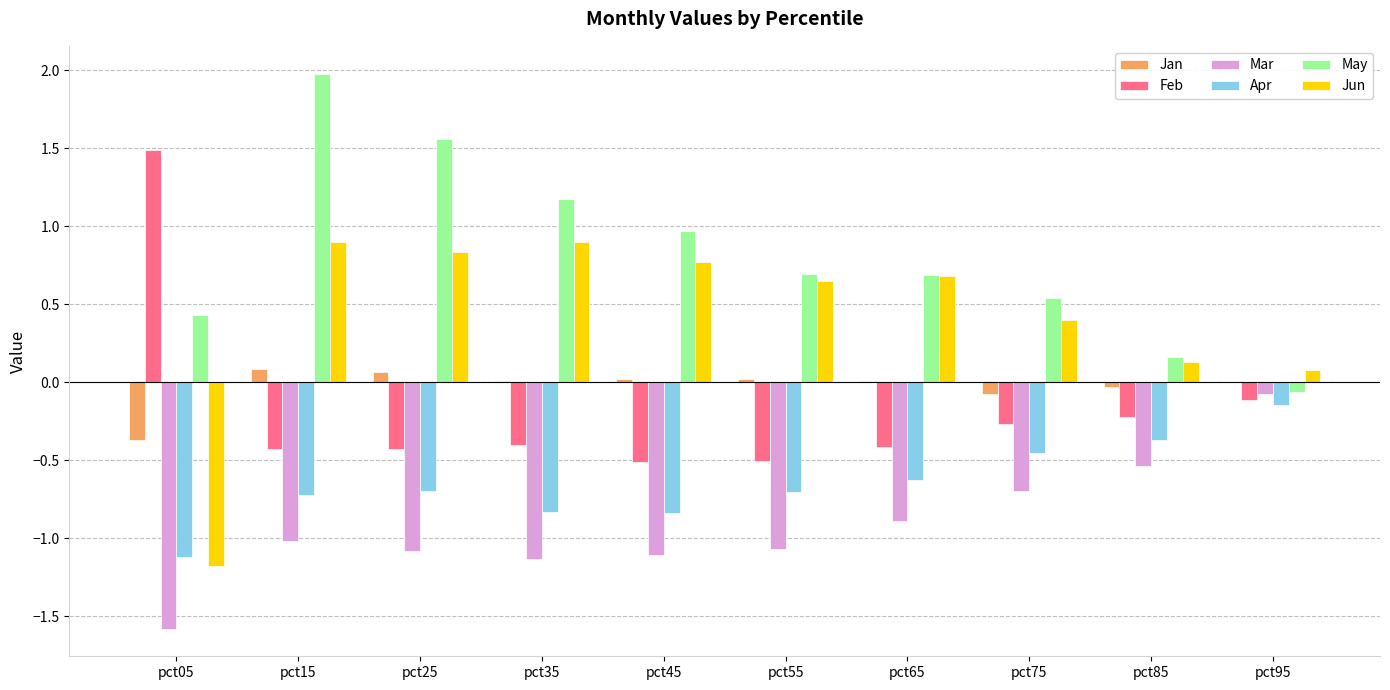

The value of Feb at pct05 is 1.5. True or false?

True